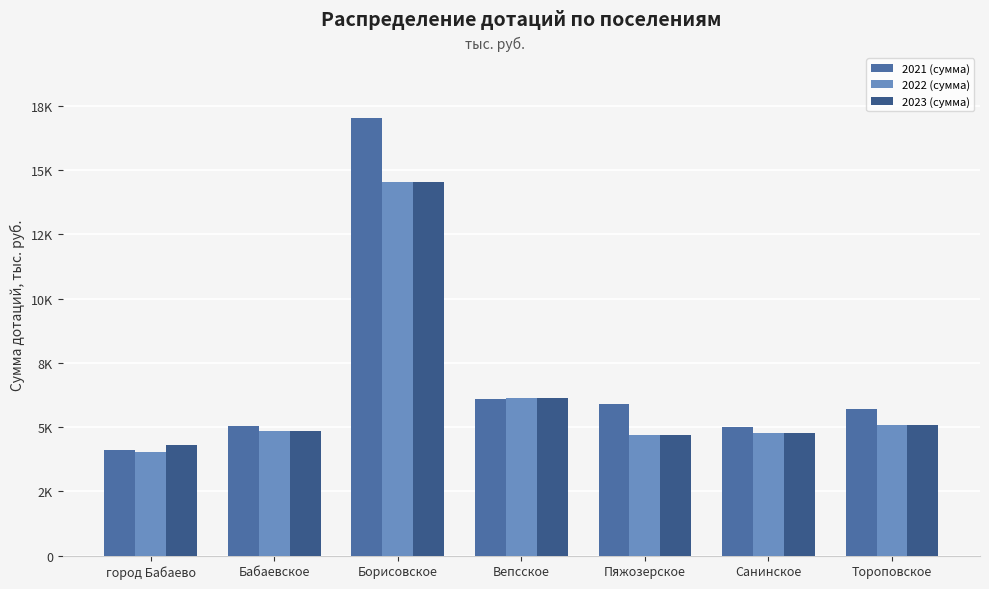

What position from the left is Бабаевское?

2